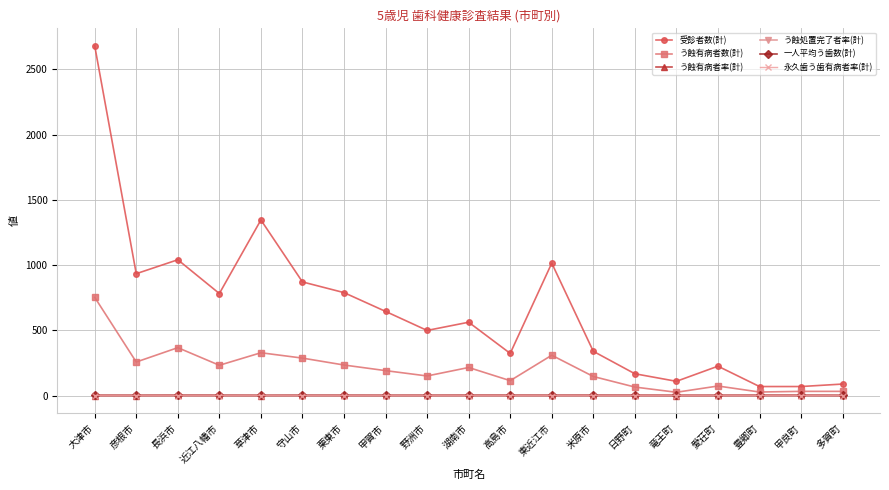

The value of 受診者数(計) at 愛荘町 is 130.9. True or false?

False